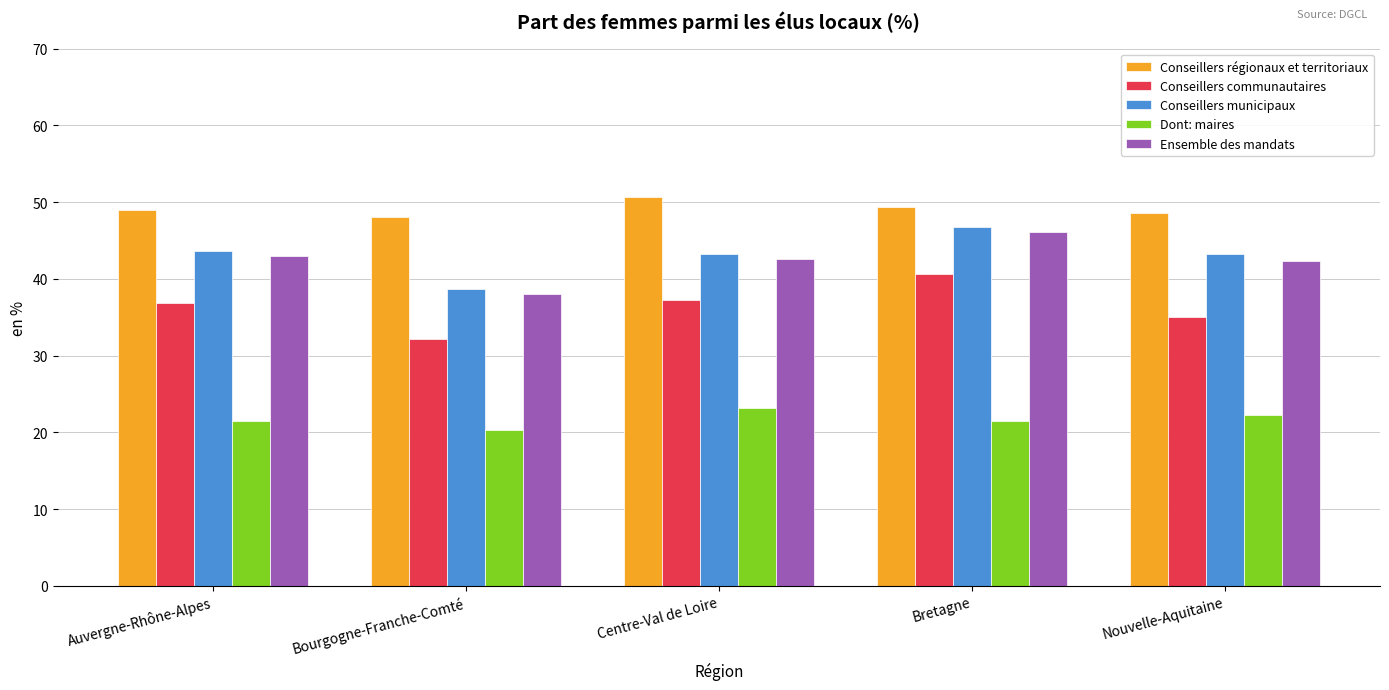

What is the smallest value displayed?

20.3